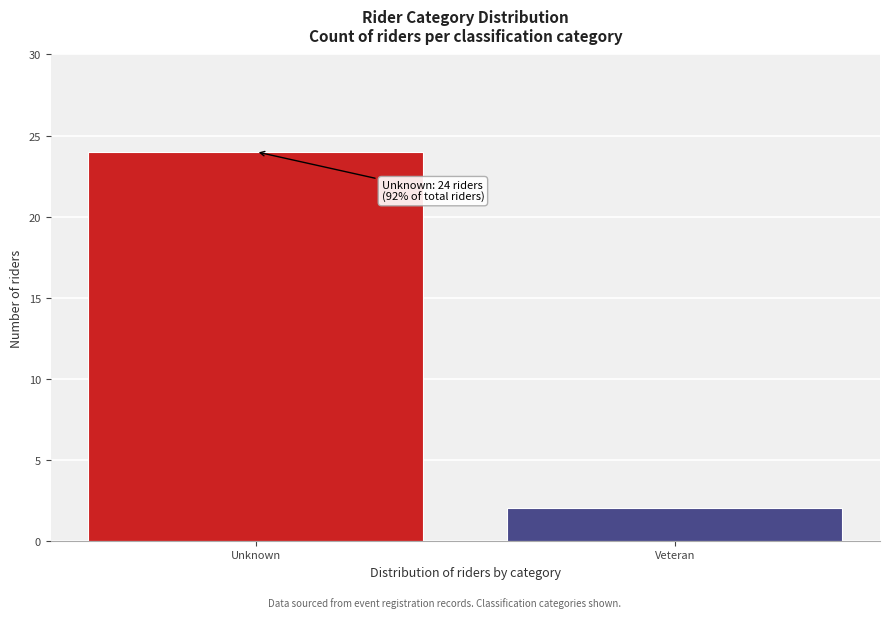

Reading left to right, extract all data points from this chart.

Unknown=24	Veteran=2